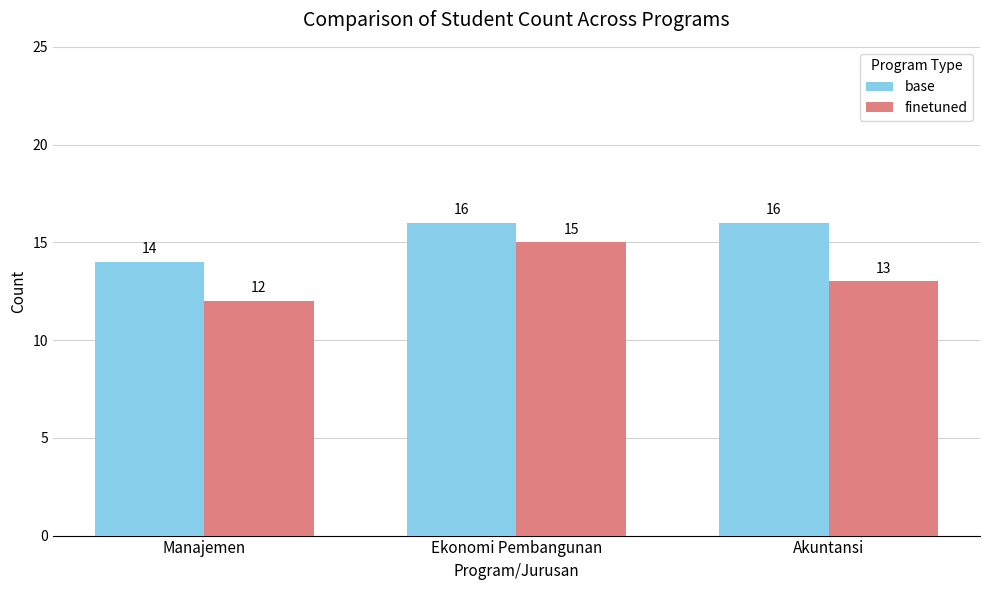

How many data points does each series have?

3